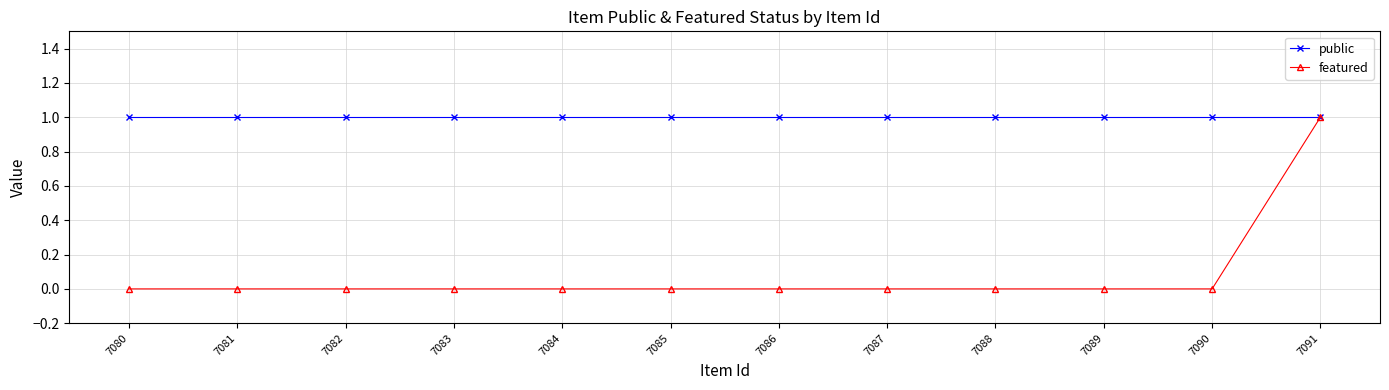

Reading right to left, list all the values displayed in this chart.

public: 7091=1	7090=1	7089=1	7088=1	7087=1	7086=1	7085=1	7084=1	7083=1	7082=1	7081=1	7080=1
featured: 7091=1	7090=0	7089=0	7088=0	7087=0	7086=0	7085=0	7084=0	7083=0	7082=0	7081=0	7080=0